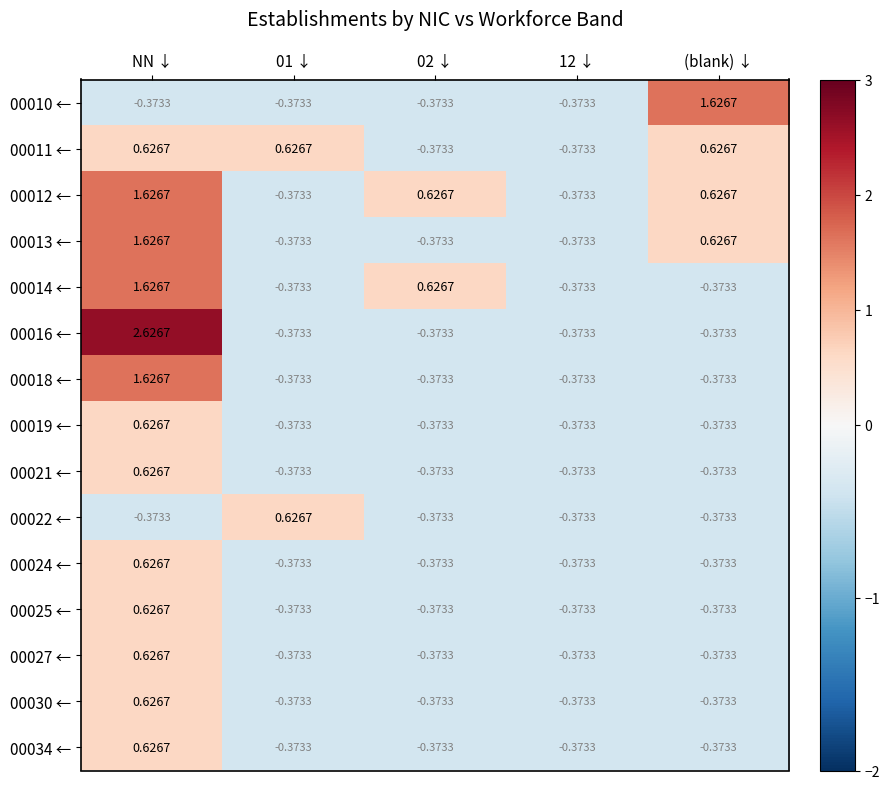

Is the value of 00012 ← at (blank) ↓ greater than the value of 00010 ← at 02 ↓?

Yes